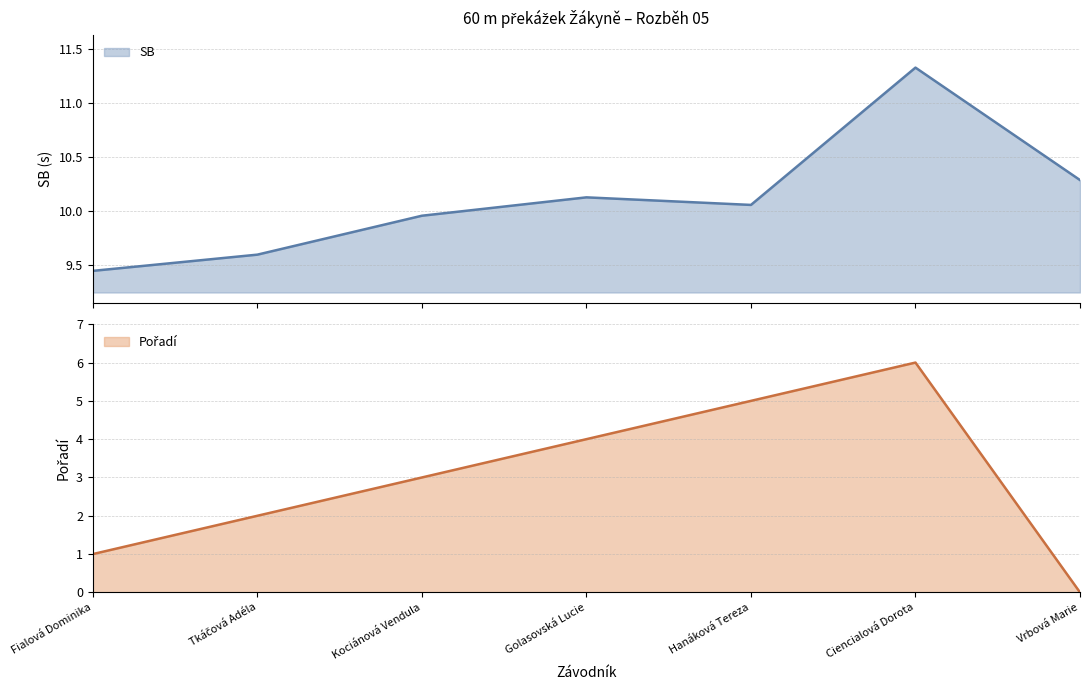

Is it true that Pořadí equals 6.0 at Ciencialová Dorota?

True